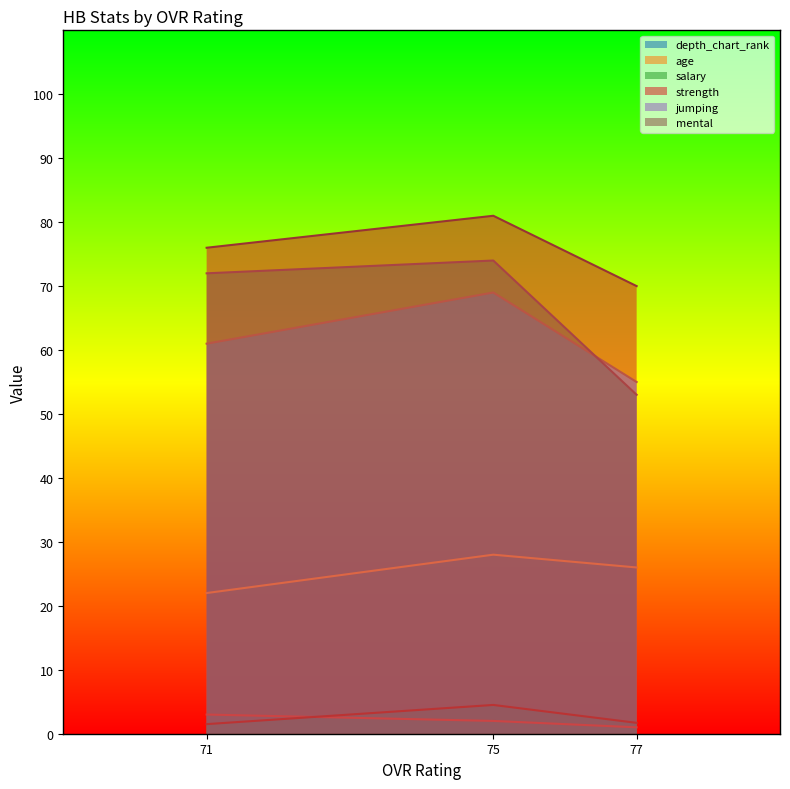

Does the chart display data point markers on the line(s)?

No